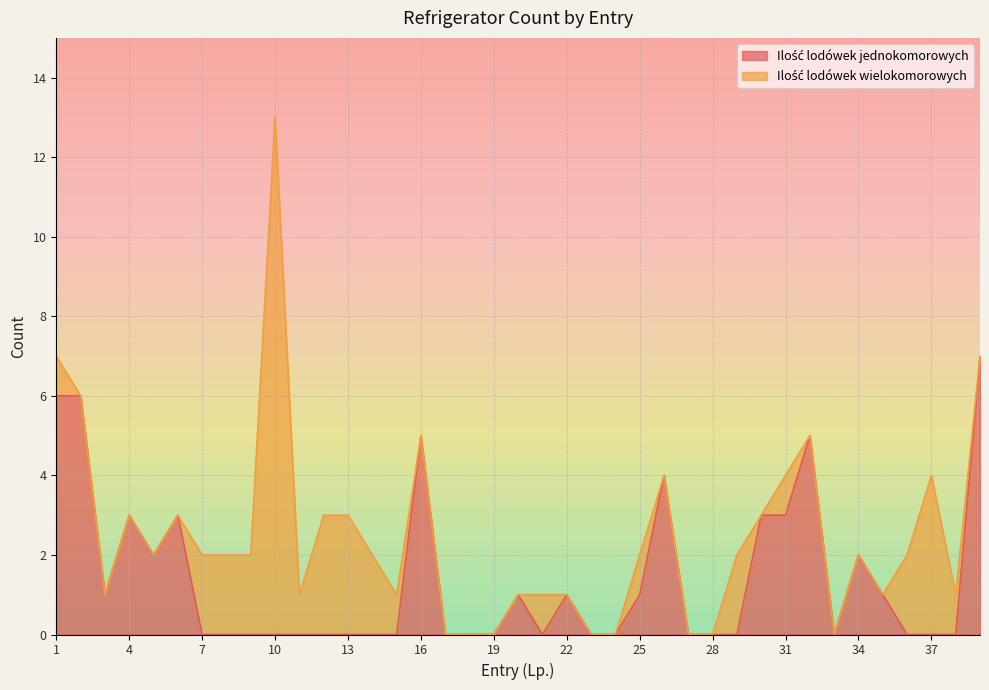

How many lines are shown in the chart?

2